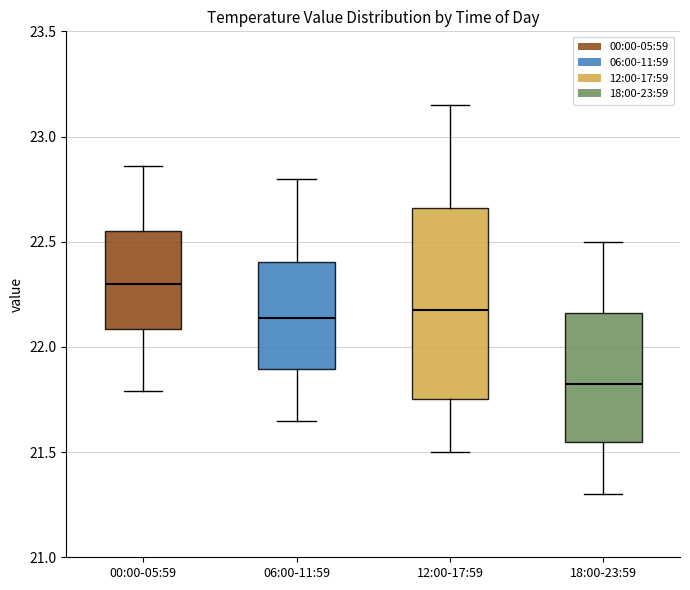

Reading left to right, read every box against the y-axis: the position of its median line, the range the box covers, and the ends of its whiskers. The values are not printed on the chart, so give them approximately, as read against the axis.

00:00-05:59: median 22.30, box 22.10 to 22.55, whiskers 21.80 to 22.85
06:00-11:59: median 22.15, box 21.90 to 22.40, whiskers 21.65 to 22.80
12:00-17:59: median 22.20, box 21.75 to 22.65, whiskers 21.50 to 23.15
18:00-23:59: median 21.85, box 21.55 to 22.15, whiskers 21.30 to 22.50